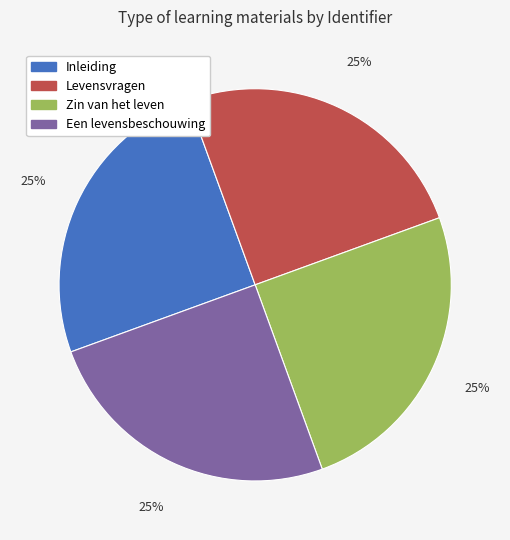

What is the ratio of the value at Levensvragen to the value at Zin van het leven?

1.0